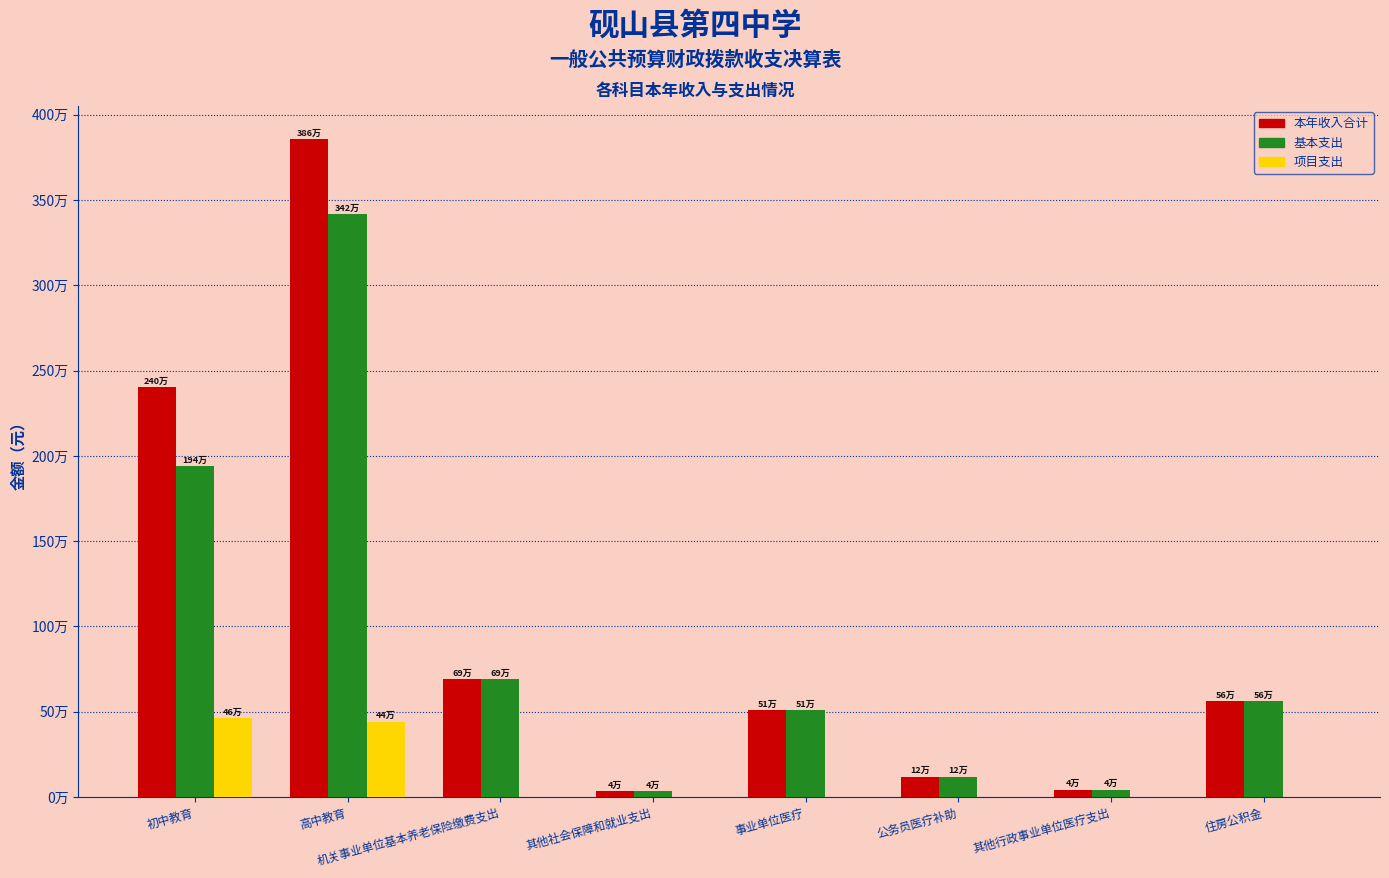

At 机关事业单位基本养老保险缴费支出, list the series in order from largest to smallest.

本年收入合计, 基本支出, 项目支出